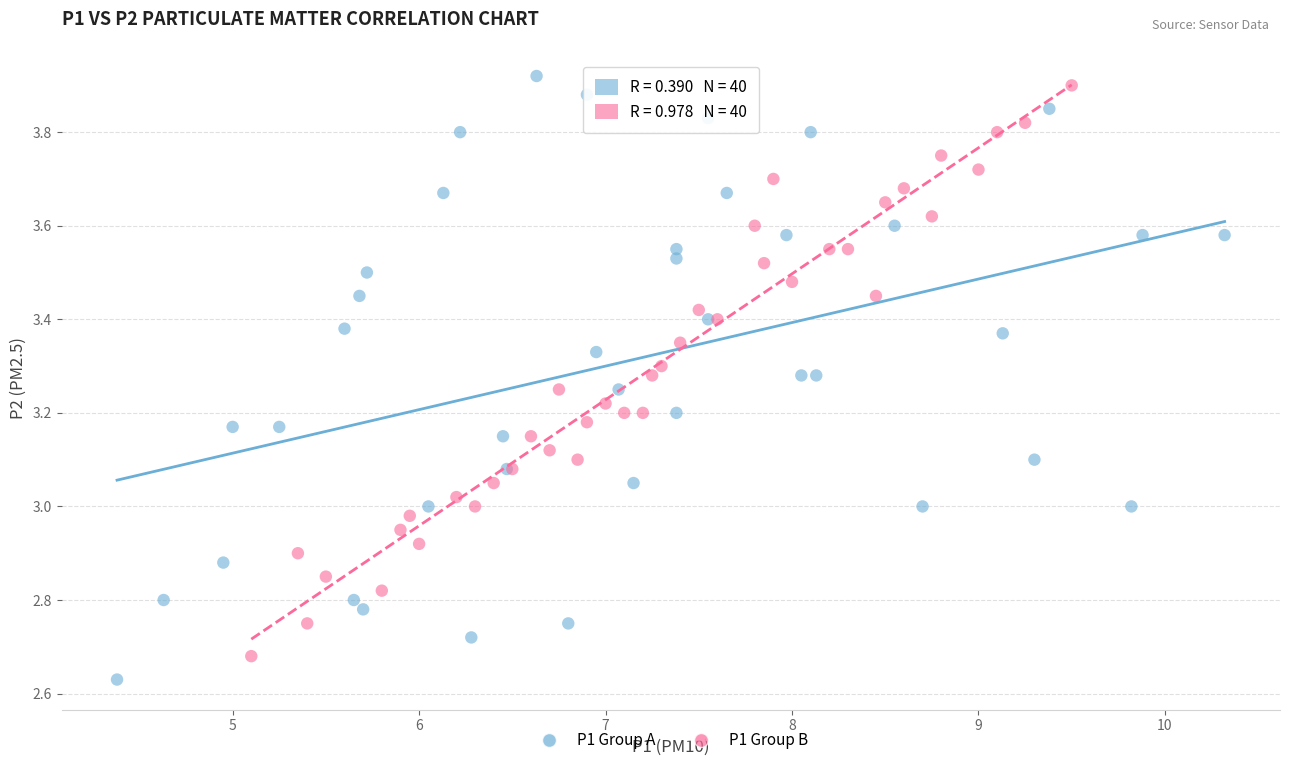

Which series contains the lowest Y value?

P1 Group A